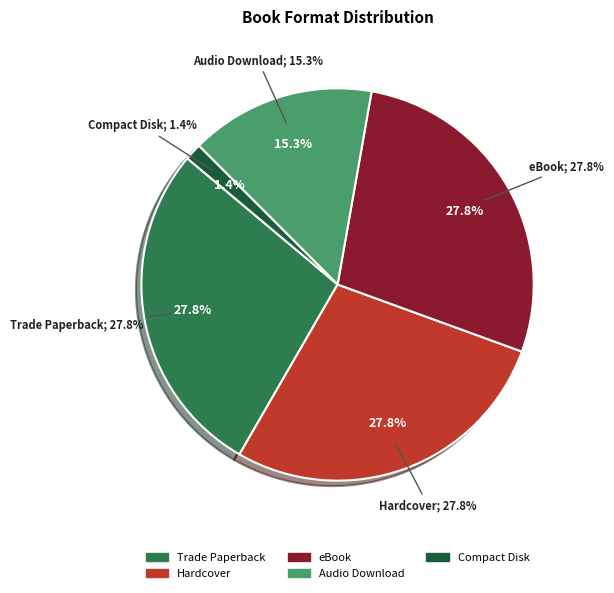

Which slice is the largest?

Trade Paperback